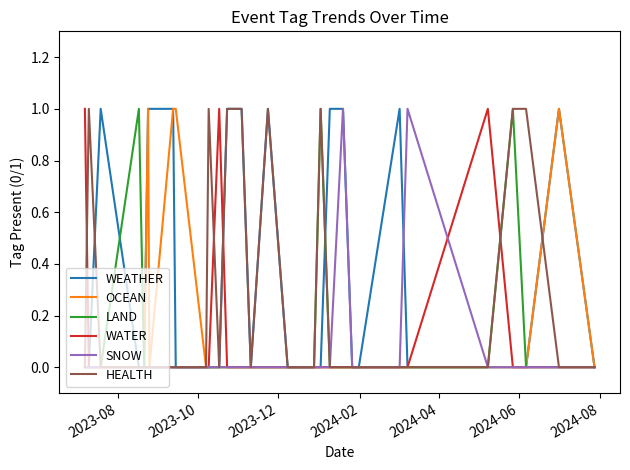

Which label corresponds to the largest value in the chart?

2023-12